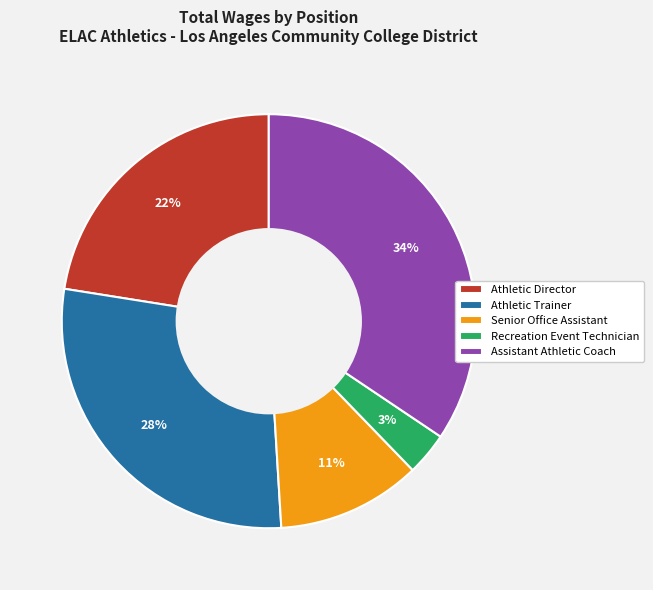

What is the ratio of the value at Athletic Trainer to the value at Assistant Athletic Coach?

0.8